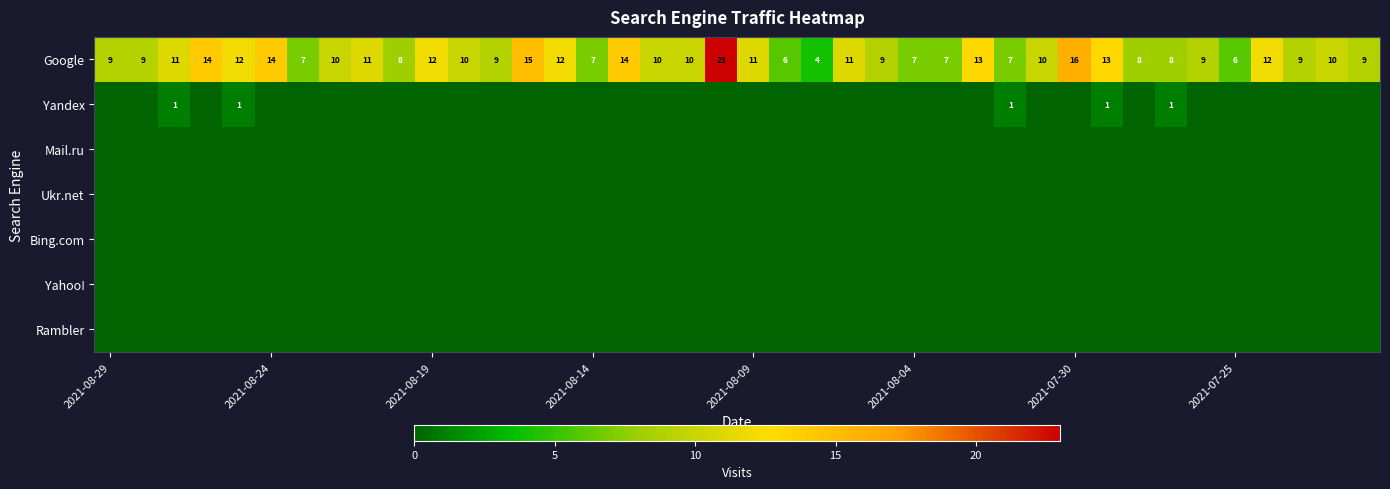

What is the total value across all series at 9?

8